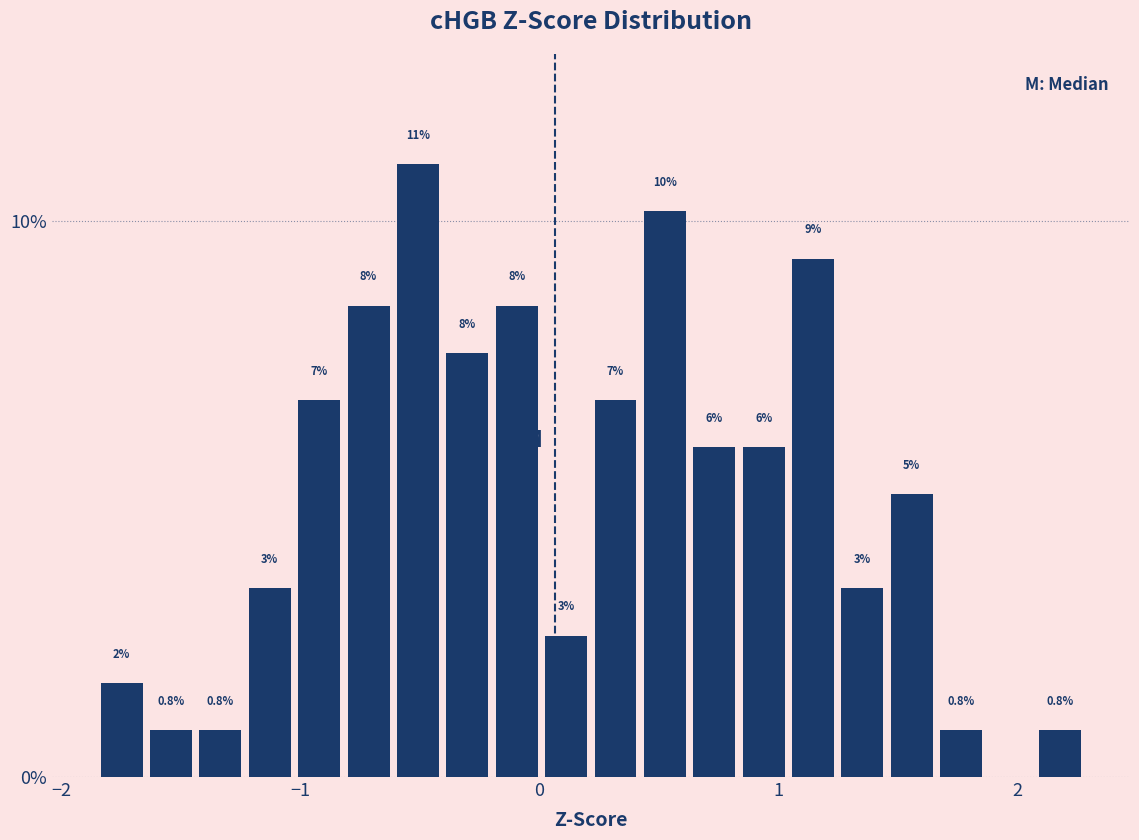

Around what value on the x-axis is the tallest bar? Give the approximate position of its centre, as read against the axis.

-0.5